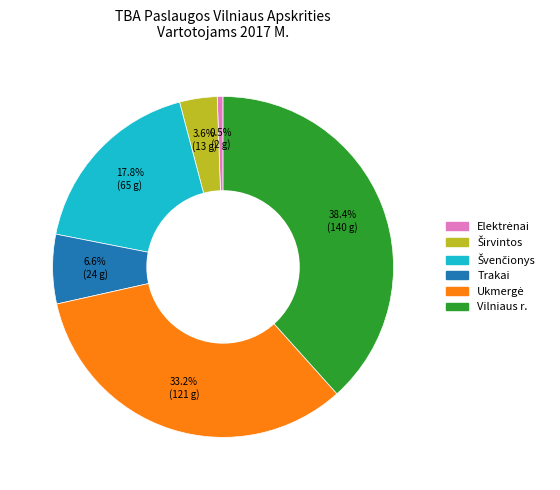

Is there any slice that represents more than half of the pie?

No